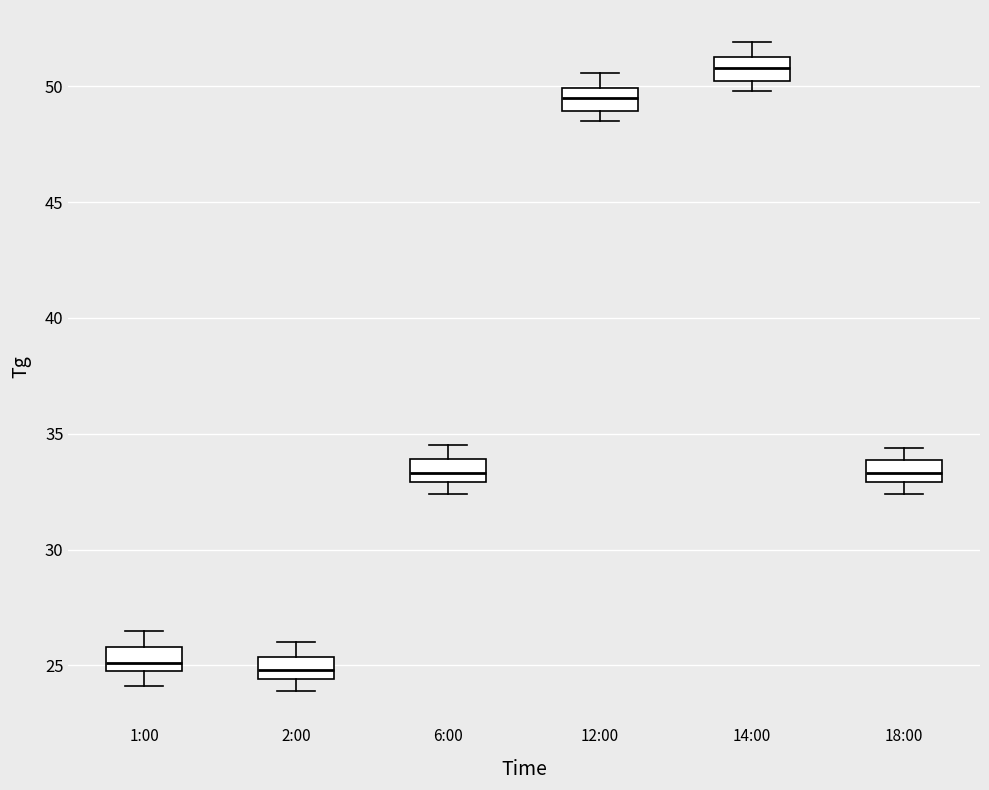

Reading left to right, read every box against the y-axis: the position of its median line, the range the box covers, and the ends of its whiskers. The values are not printed on the chart, so give them approximately, as read against the axis.

1:00: median 25.0 (just above the box's lower edge), box 25.0 to 26.0, whiskers 24.0 to 26.5
2:00: median 25.0, box 24.5 to 25.5, whiskers 24.0 to 26.0
6:00: median 33.5, box 33.0 to 34.0, whiskers 32.5 to 34.5
12:00: median 49.5, box 49.0 to 50.0, whiskers 48.5 to 50.5
14:00: median 51.0, box 50.5 to 51.5, whiskers 50.0 to 52.0
18:00: median 33.5, box 33.0 to 34.0, whiskers 32.5 to 34.5